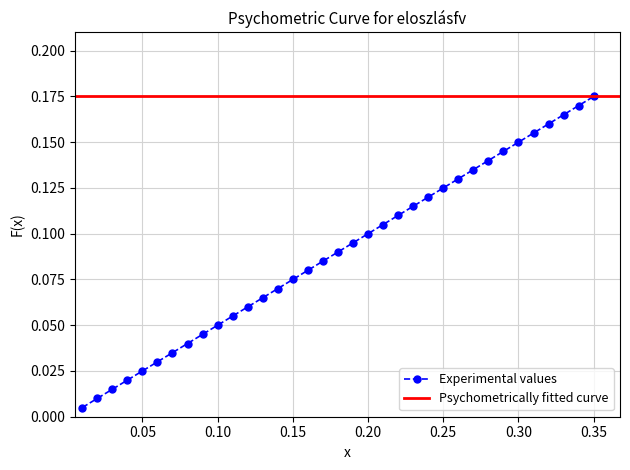

How many data points does each series have?

35